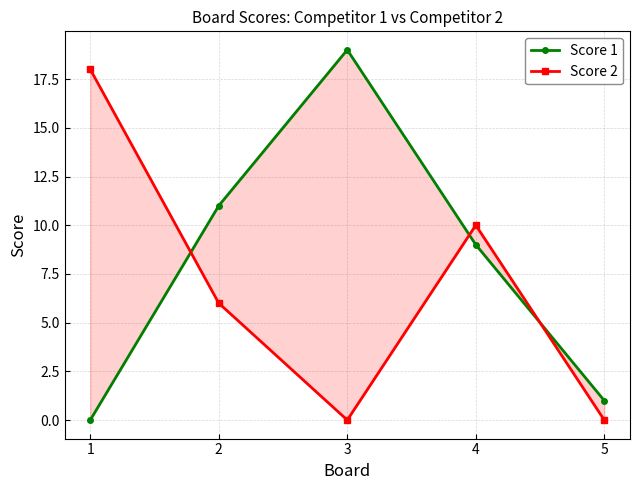

Does the chart display data point markers on the line(s)?

Yes